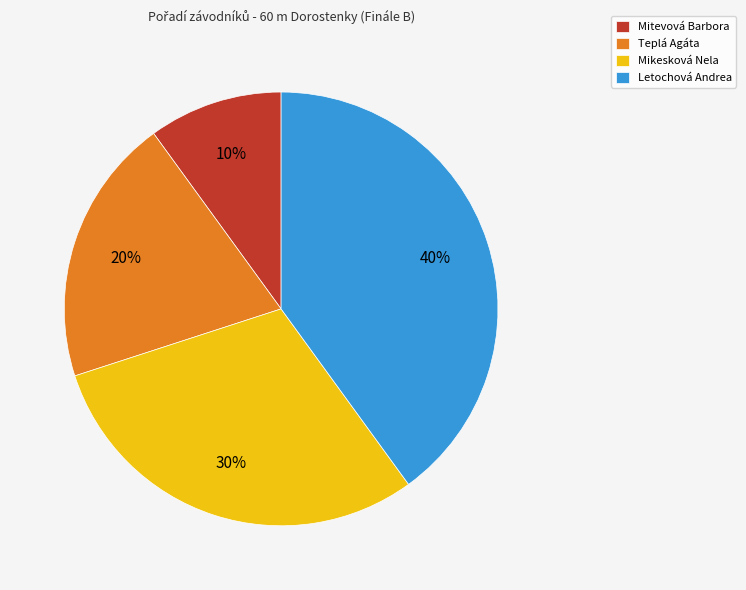

Which slice is the smallest?

Mitevová Barbora